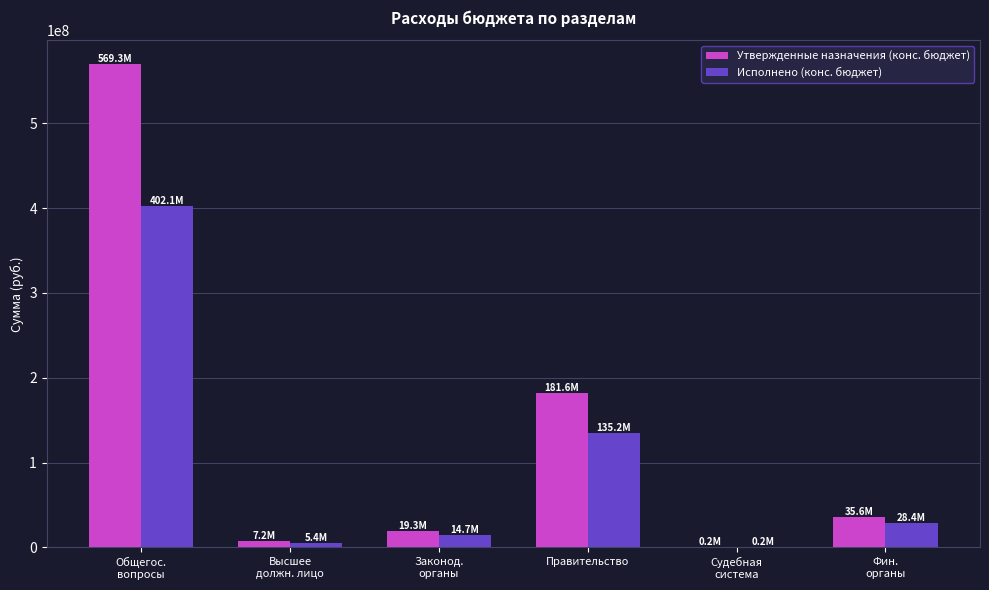

Are the bars horizontal?

No